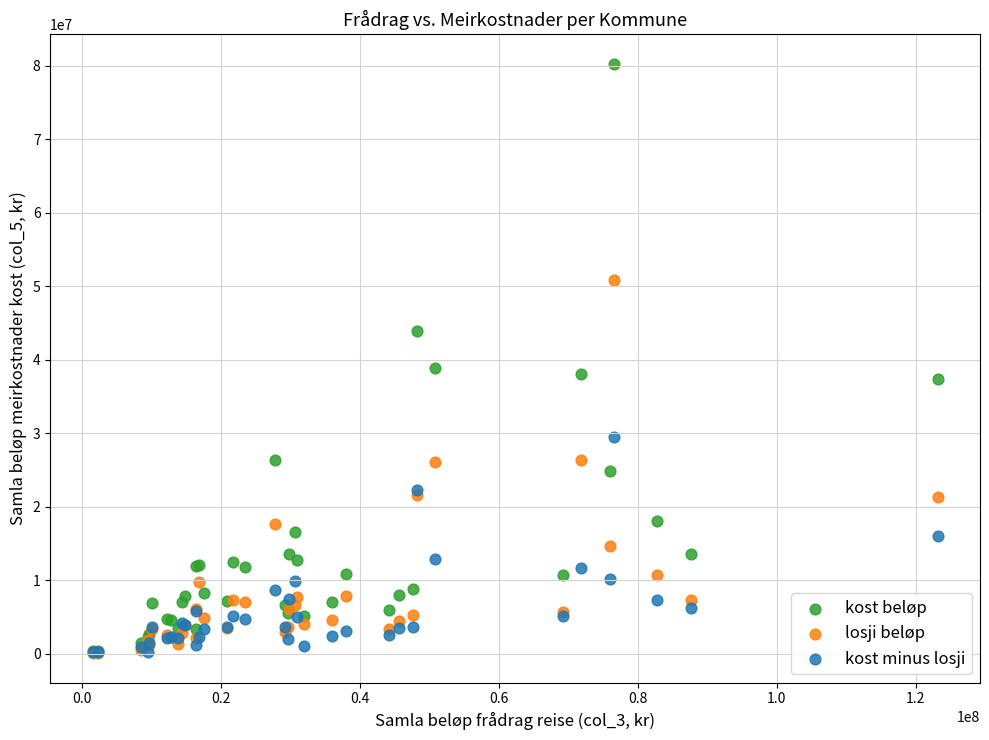

Which series reaches the maximum Y coordinate?

kost beløp